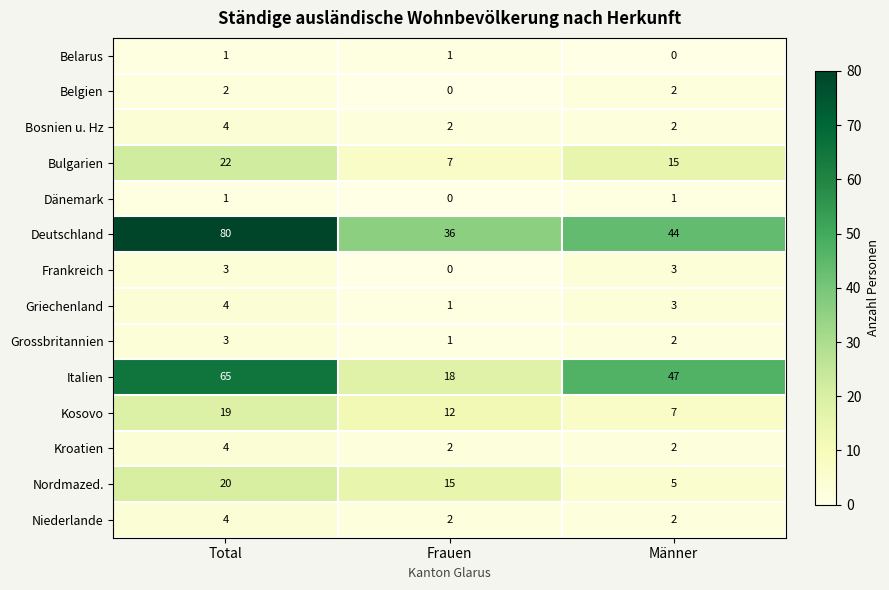

Rank the categories by Kosovo value from lowest to highest.

Männer, Frauen, Total